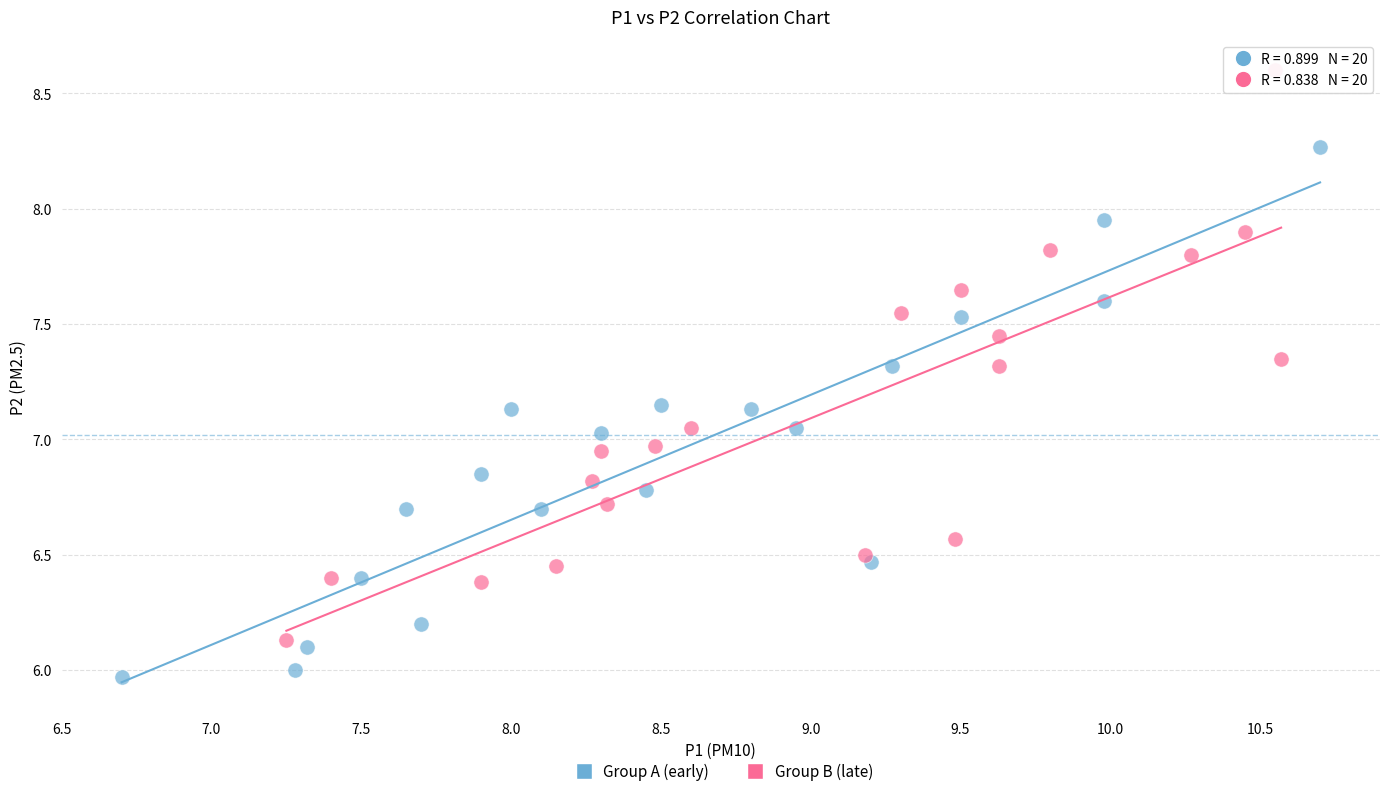

Which series contains the highest Y value?

Group B (late)